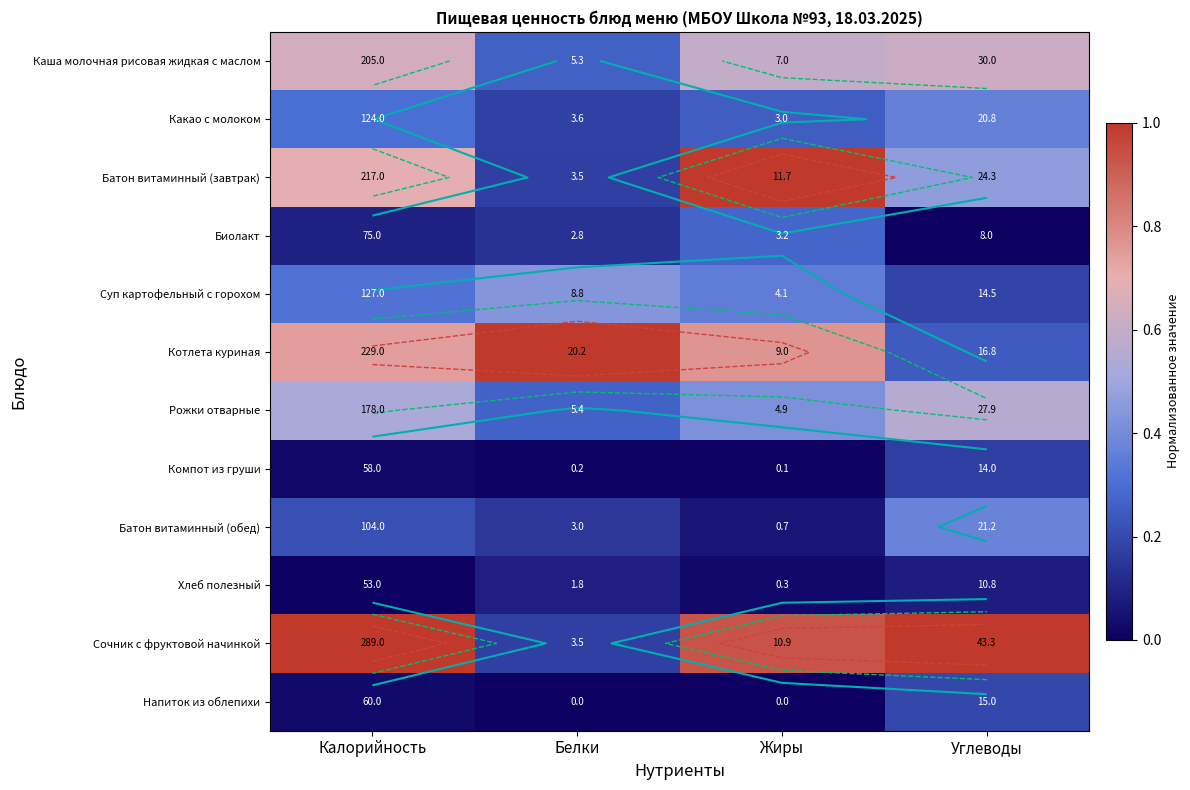

What is the difference between the Суп картофельный с горохом values at Белки and Калорийность?

0.1